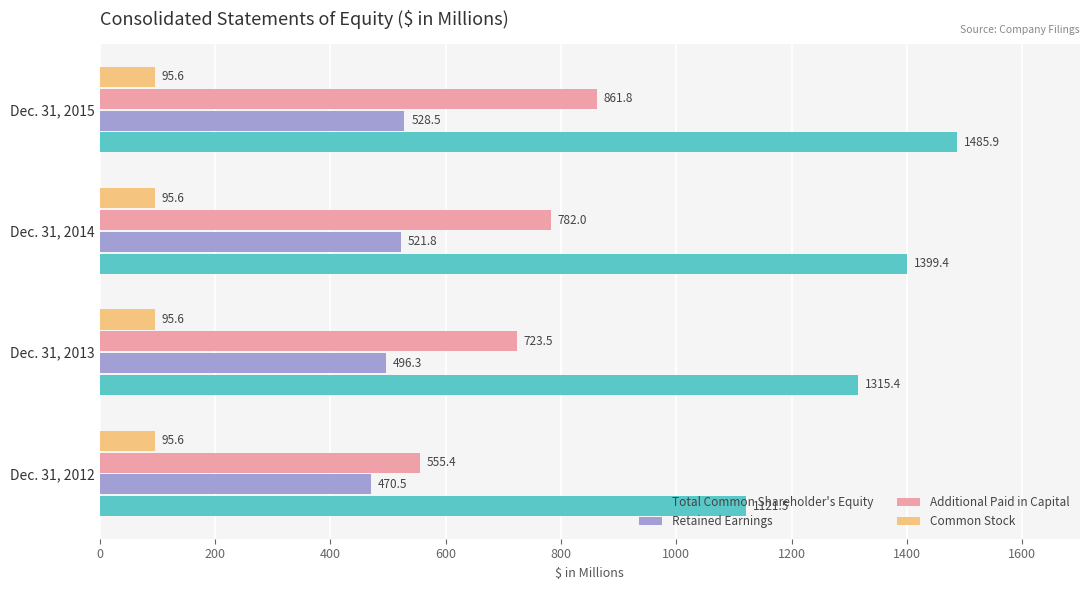

List the labels in order of Retained Earnings value, largest first.

Dec. 31, 2015, Dec. 31, 2014, Dec. 31, 2013, Dec. 31, 2012